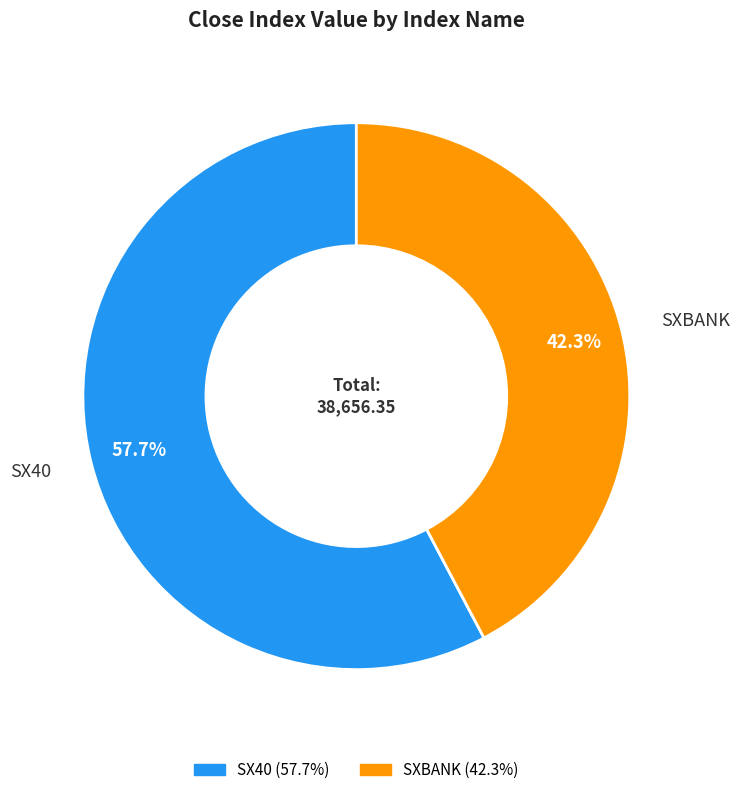

To the nearest percent, what is the difference between the largest and smallest slice percentages?

15%